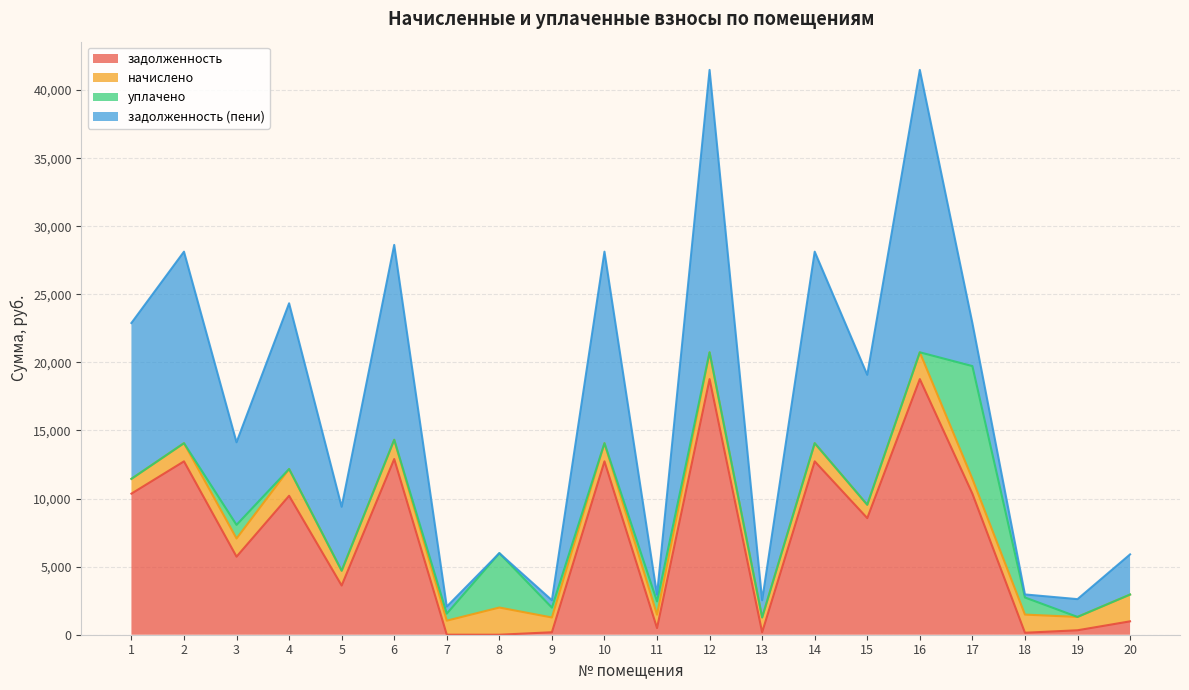

Does the chart display data point markers on the line(s)?

No